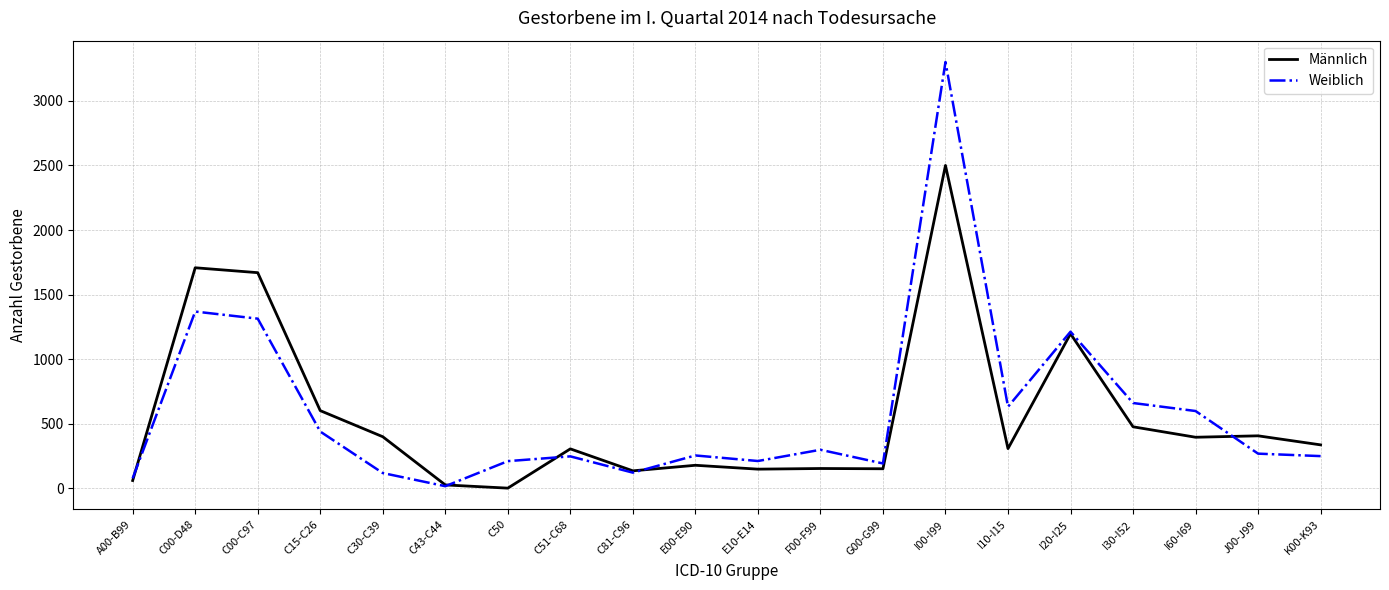

Rank the series at I10-I15 from lowest to highest value.

Männlich, Weiblich